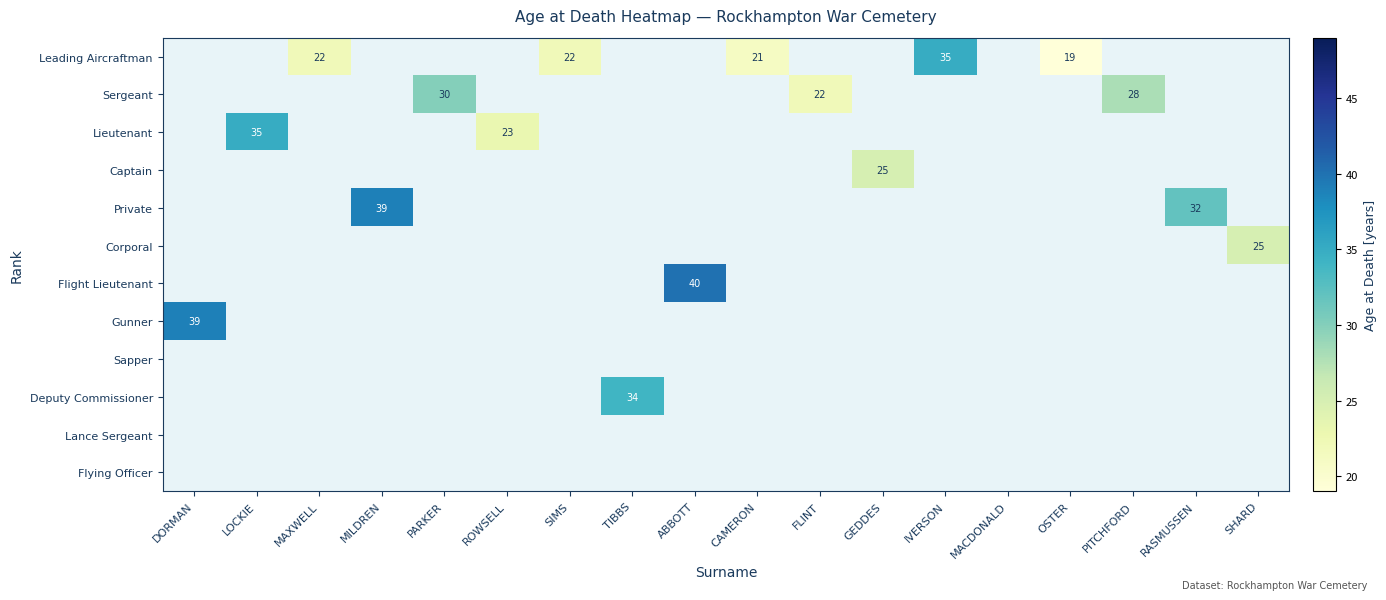

True or false: Leading Aircraftman has a value of 22 at SIMS.

True